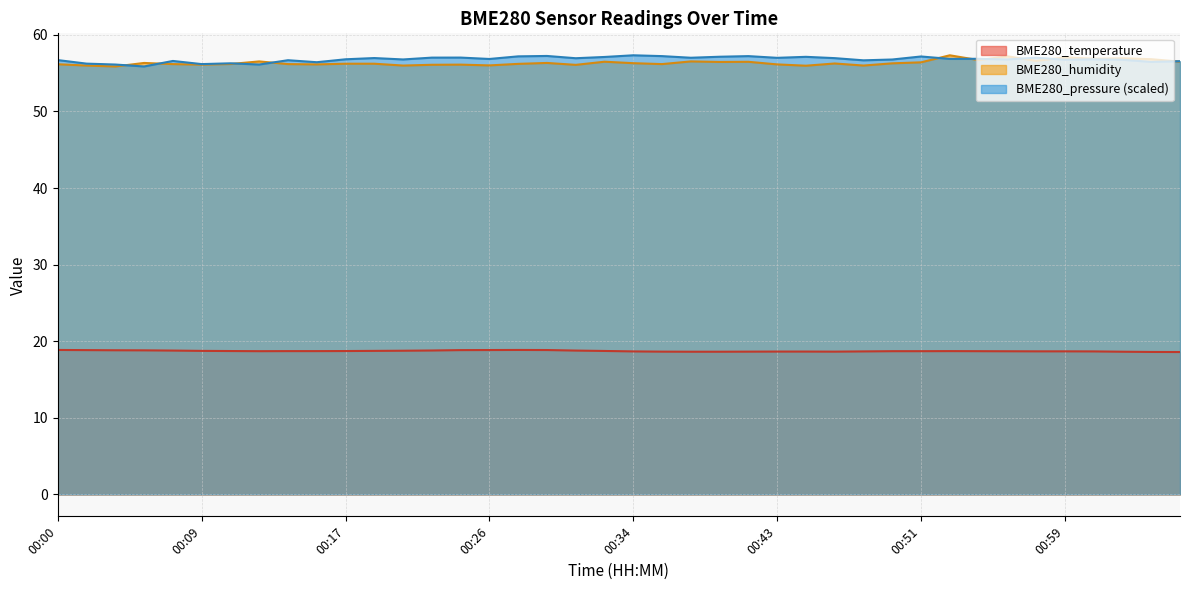

How many BME280_temperature values are between 18 and 19?

40